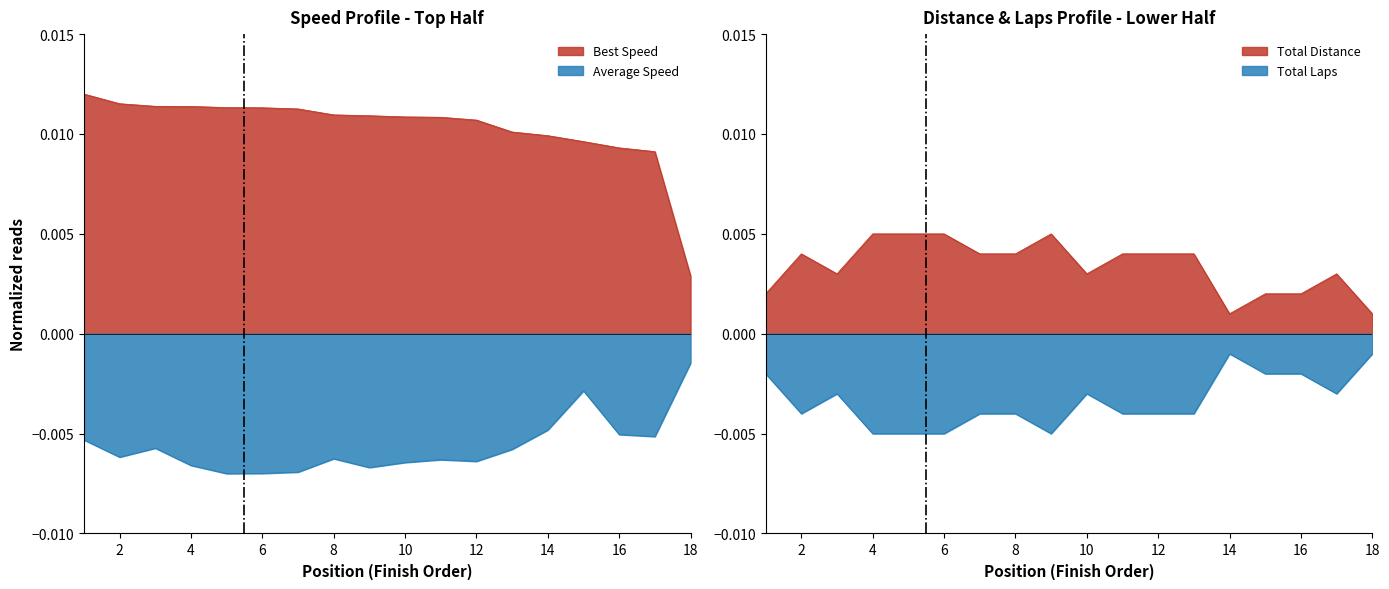

What are all the series names shown in the legend?

Total Laps, Best Speed, Average Speed, Total Distance